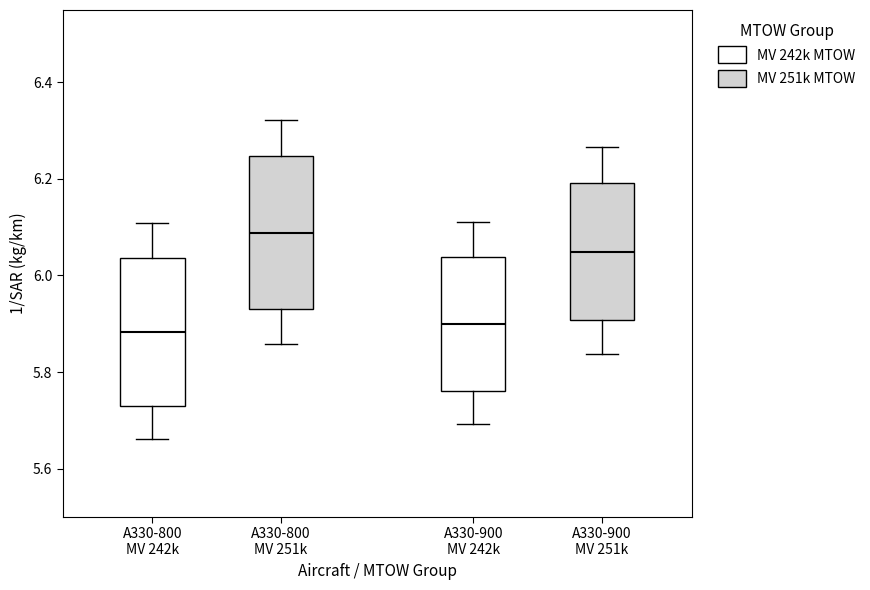

Reading left to right, transcribe this box plot: for each box, give where its median line is, the range the box spans, and where its two whiskers end, as read against the y-axis. The values are not printed on the chart, so give them approximately, as read against the axis.

A330-800 MV 242k: median 5.88, box 5.72 to 6.04, whiskers 5.66 to 6.10
A330-800 MV 251k: median 6.08, box 5.94 to 6.24, whiskers 5.86 to 6.32
A330-900 MV 242k: median 5.90, box 5.76 to 6.04, whiskers 5.70 to 6.12
A330-900 MV 251k: median 6.04, box 5.90 to 6.20, whiskers 5.84 to 6.26